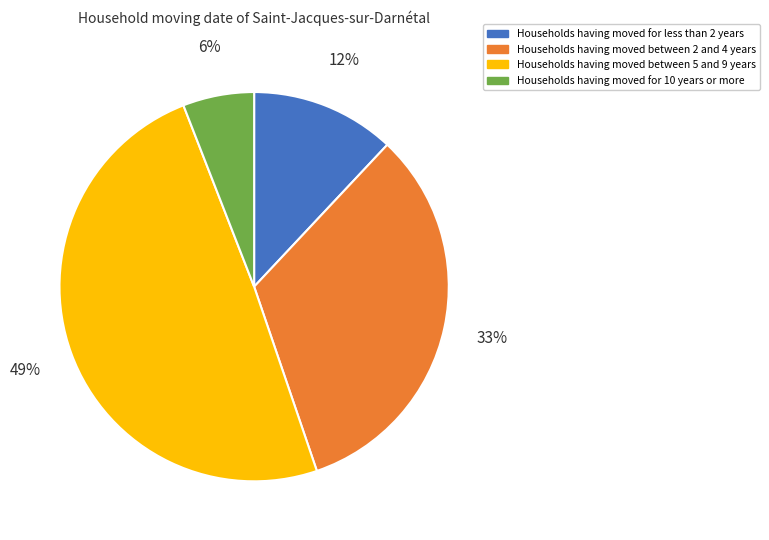

To the nearest percent, what is the average slice percentage?

25%